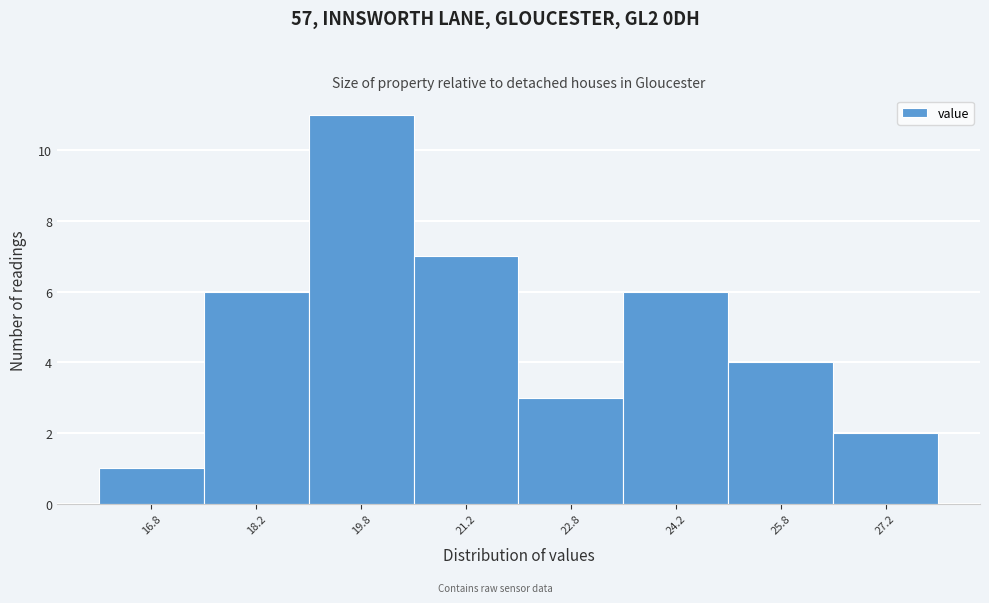

Over which range of the x-axis is the bar tallest?

19.0 to 20.5